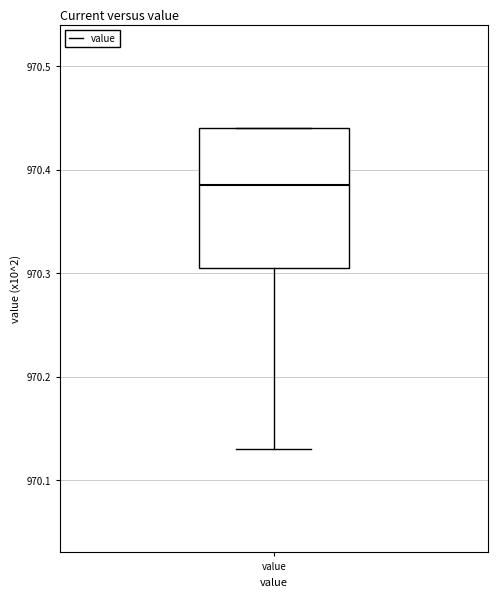

Read this box plot against the y-axis: the position of the median line, the range covered by the box, and the ends of both whiskers. The values are not printed on the chart, so give them approximately, as read against the axis.

median 970.39, box 970.31 to 970.44, whiskers 970.13 to 970.44